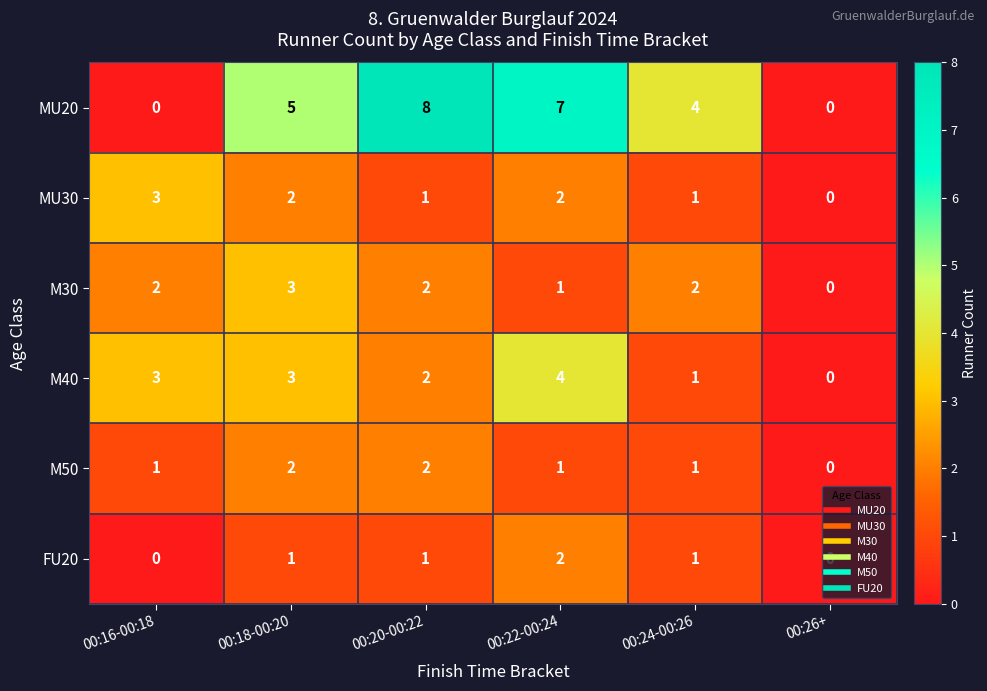

At which category is the sum across all series the highest?

00:22-00:24